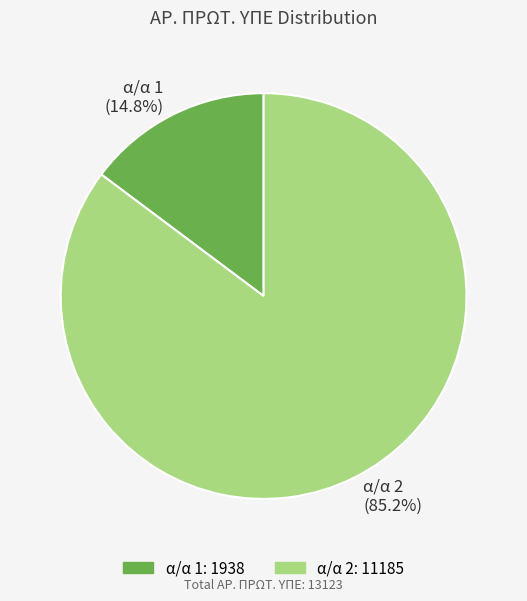

Is there a majority slice in this chart?

Yes